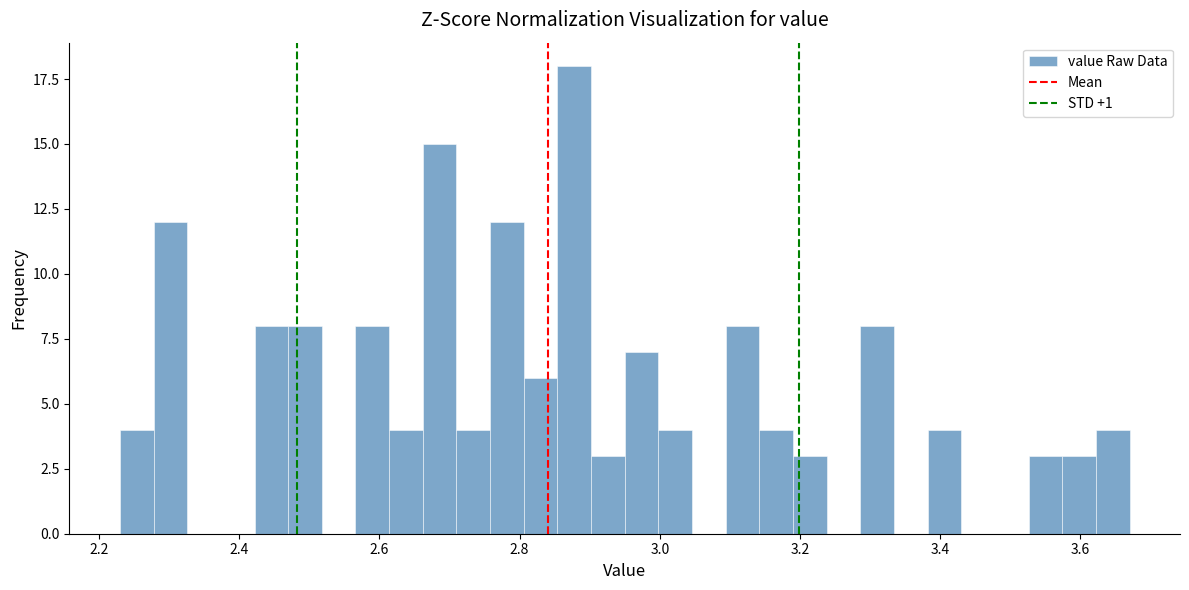

Read against the x-axis, roughly where is the centre of the tallest bar?

2.88